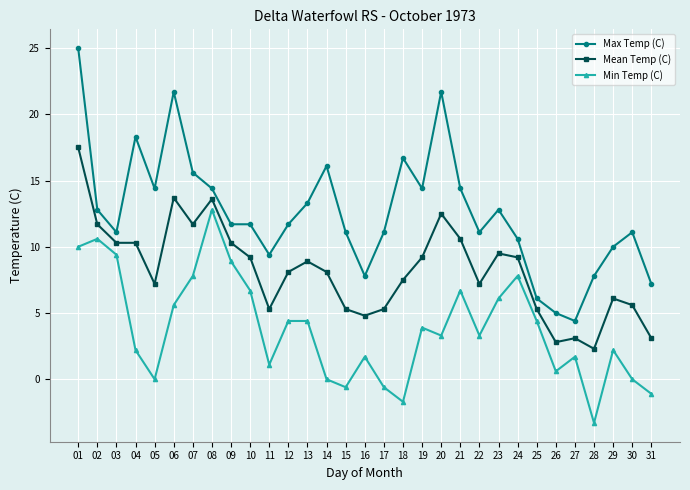

Which series changed the most between 13 and 17?

Min Temp (C)